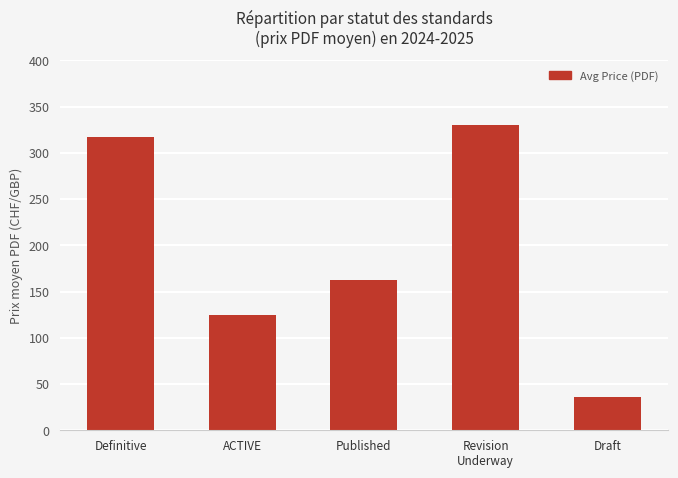

What is the difference between the maximum and minimum values?

294.0